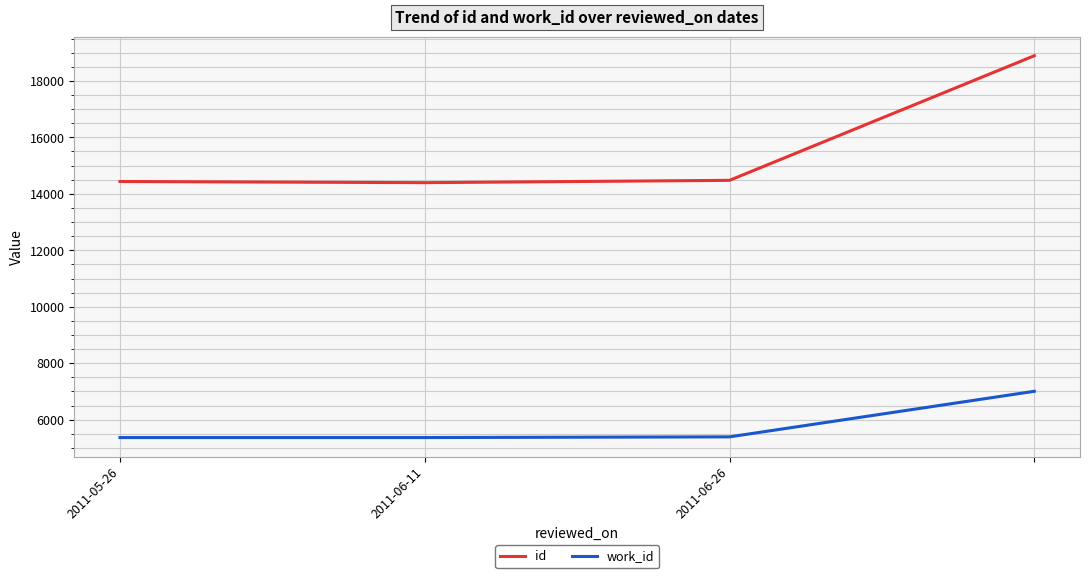

Which series has the largest total across all categories?

id